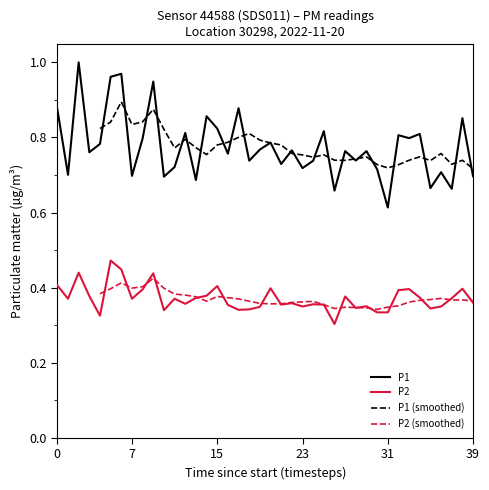

True or false: P1 and P2 cross at least once.

False